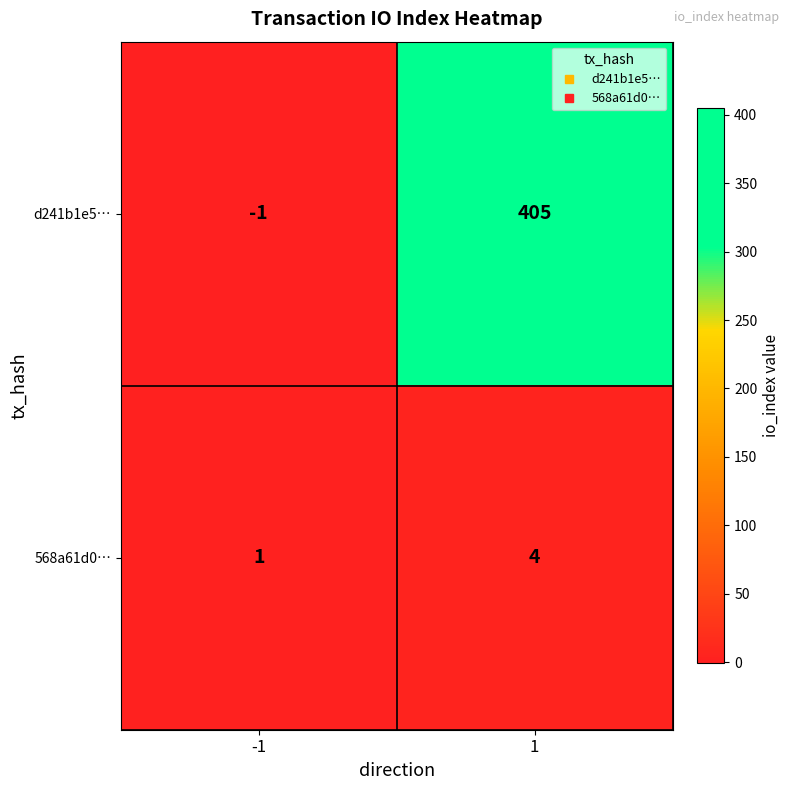

What is the sum of the d241b1e5… values at -1 and 1?

404